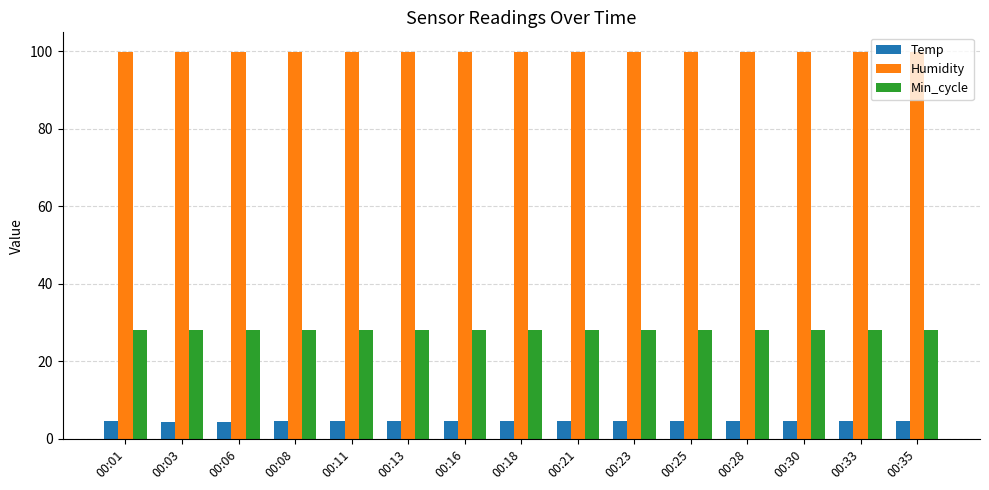

What is the maximum value shown in the chart?

99.9